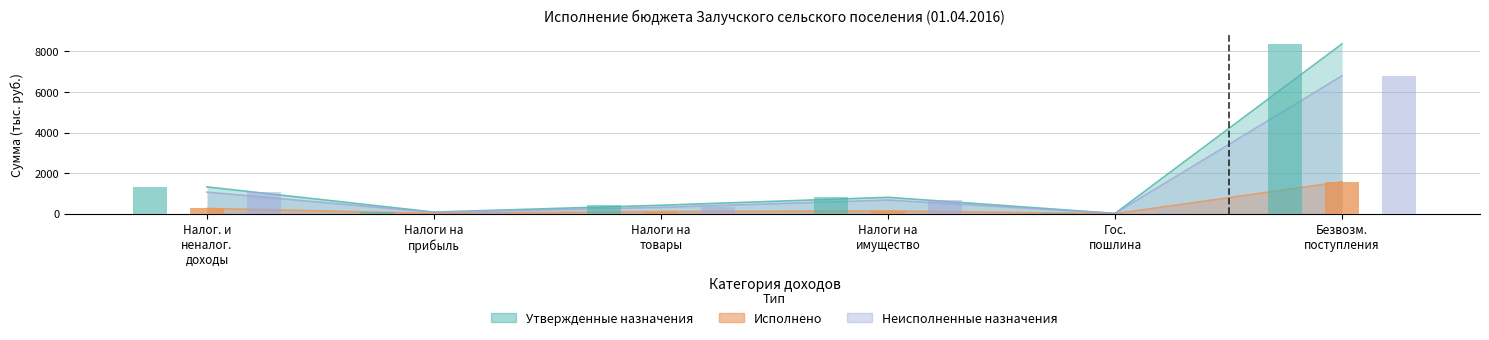

Count the number of data series in this chart.

3